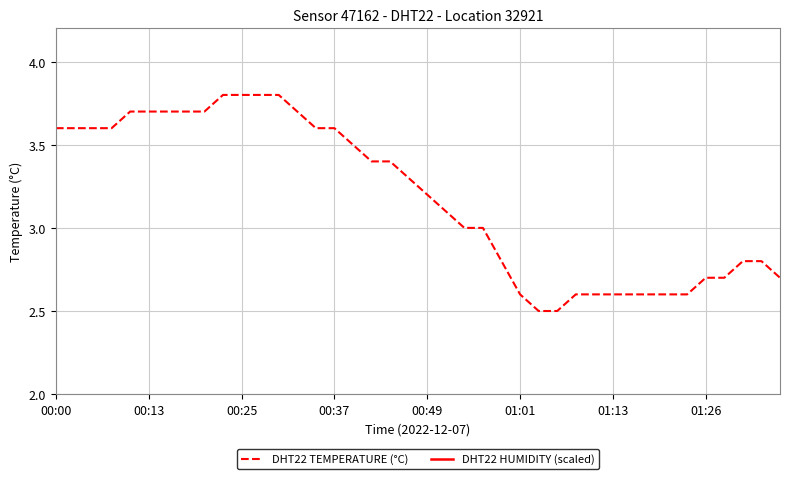

Count the number of data series in this chart.

2